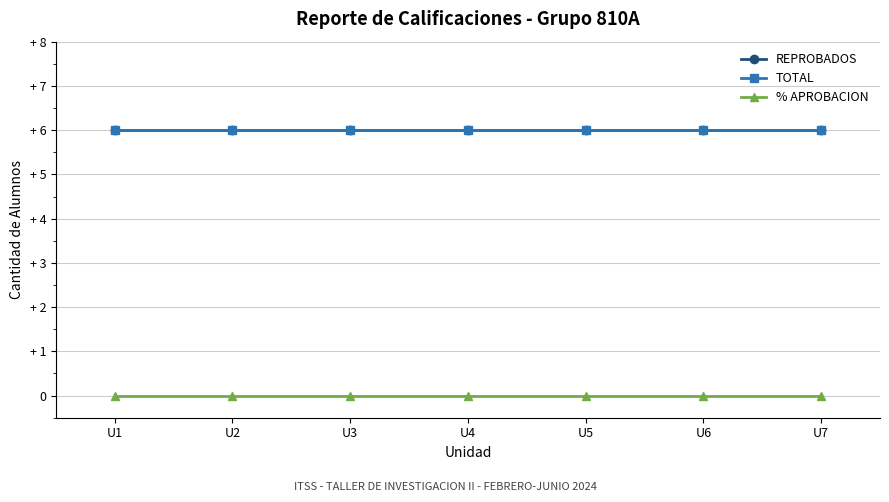

Does the chart have visible grid lines?

Yes